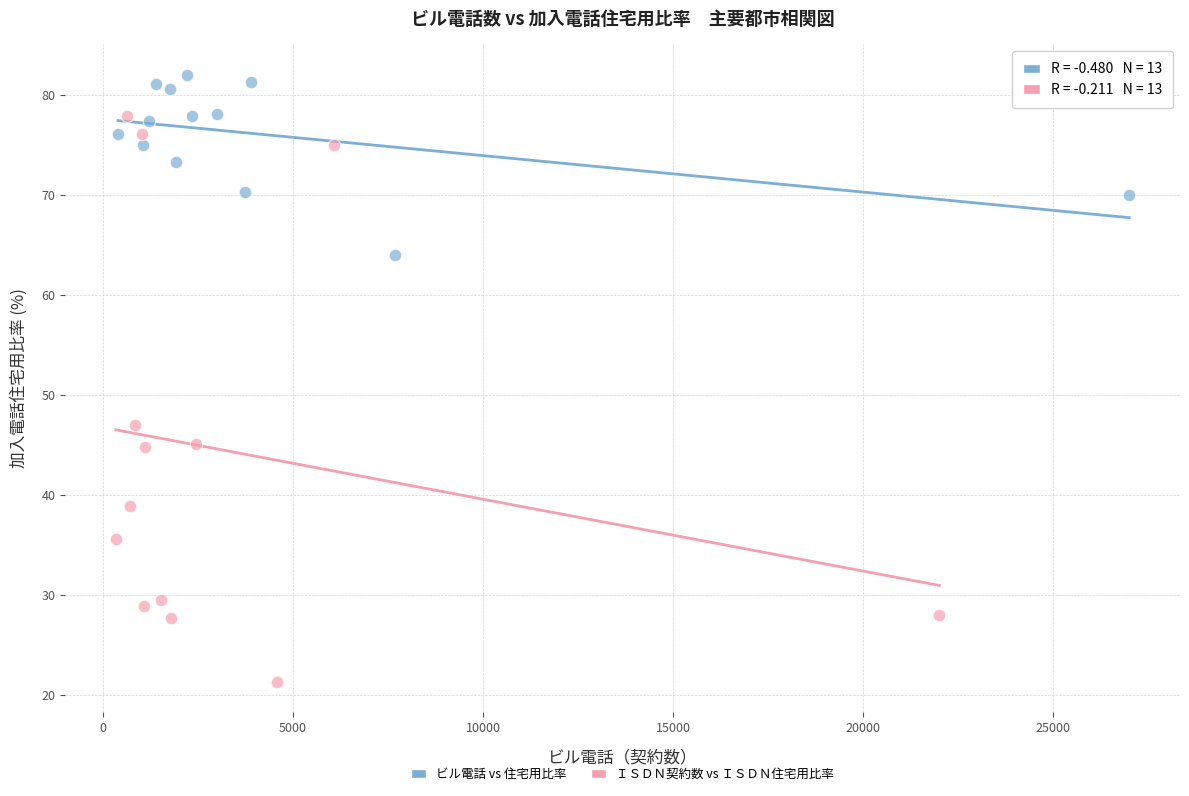

Which series has the largest Y range (max minus min)?

ＩＳＤＮ契約数 vs ＩＳＤＮ住宅用比率